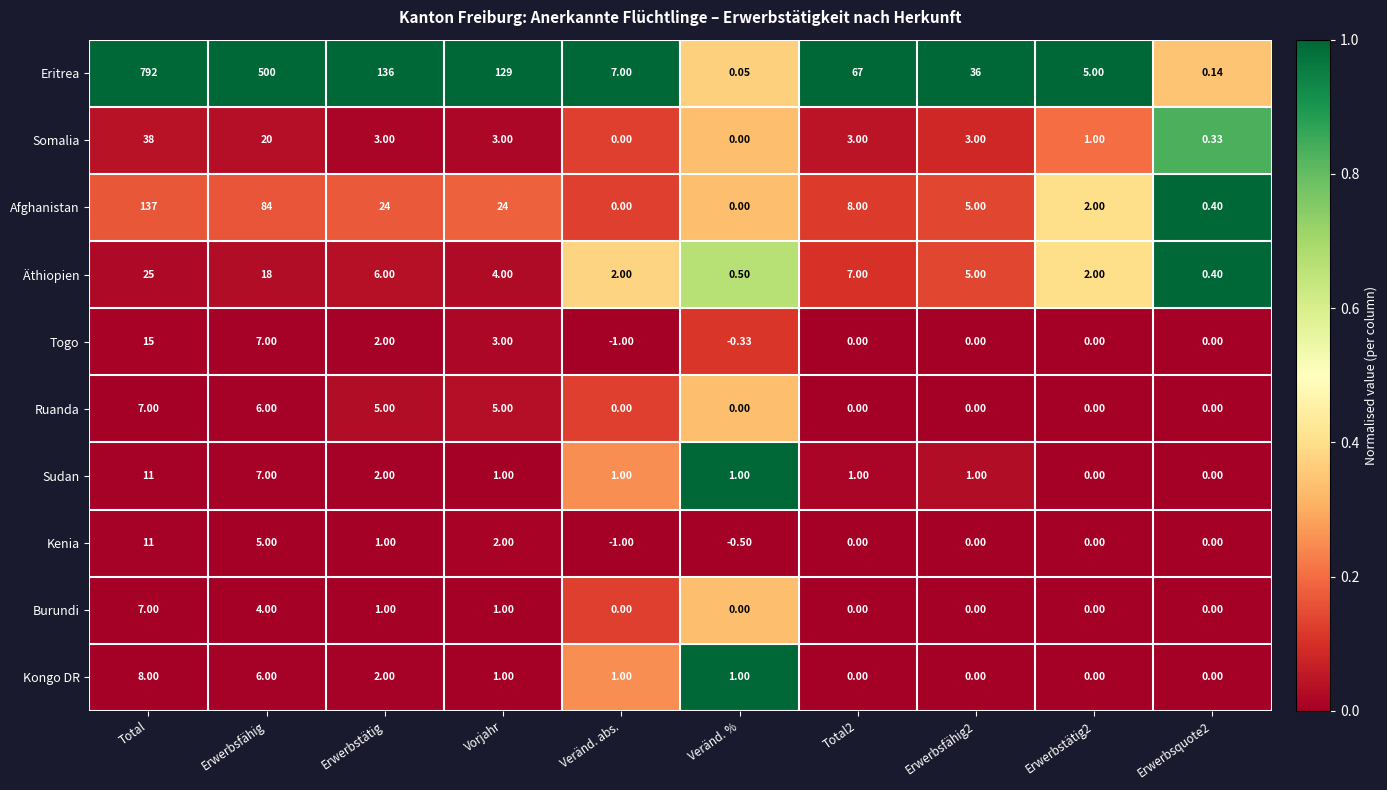

Which series has the widest spread of values?

Eritrea